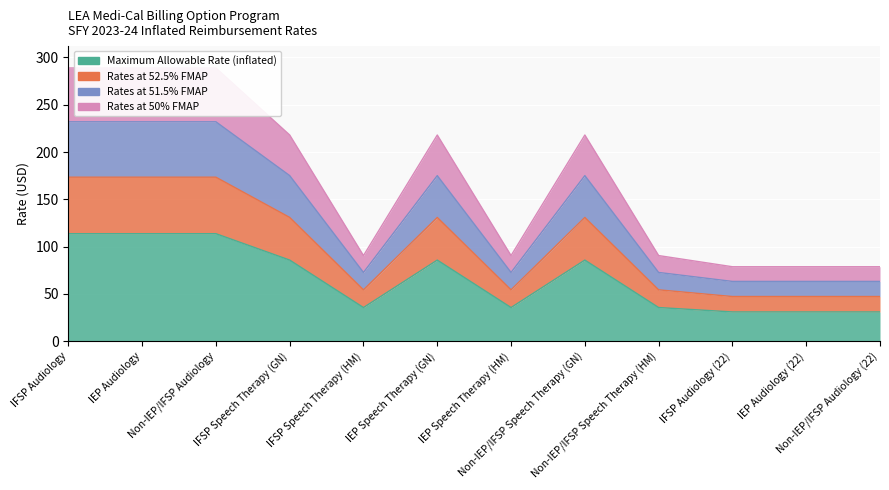

Reading left to right, what are all the values shown in this chart?

Maximum Allowable Rate (inflated): IFSP Audiology=113.7	IEP Audiology=113.7	Non-IEP/IFSP Audiology=113.7	IFSP Speech Therapy (GN)=85.8	IFSP Speech Therapy (HM)=35.7	IEP Speech Therapy (GN)=85.8	IEP Speech Therapy (HM)=35.7	Non-IEP/IFSP Speech Therapy (GN)=85.8	Non-IEP/IFSP Speech Therapy (HM)=35.7	IFSP Audiology (22)=31.0	IEP Audiology (22)=31.0	Non-IEP/IFSP Audiology (22)=31.0
Rates at 52.5% FMAP: IFSP Audiology=173.4	IEP Audiology=173.4	Non-IEP/IFSP Audiology=173.4	IFSP Speech Therapy (GN)=130.9	IFSP Speech Therapy (HM)=54.4	IEP Speech Therapy (GN)=130.9	IEP Speech Therapy (HM)=54.4	Non-IEP/IFSP Speech Therapy (GN)=130.9	Non-IEP/IFSP Speech Therapy (HM)=54.4	IFSP Audiology (22)=47.3	IEP Audiology (22)=47.3	Non-IEP/IFSP Audiology (22)=47.3
Rates at 51.5% FMAP: IFSP Audiology=232.0	IEP Audiology=232.0	Non-IEP/IFSP Audiology=232.0	IFSP Speech Therapy (GN)=175.1	IFSP Speech Therapy (HM)=72.8	IEP Speech Therapy (GN)=175.1	IEP Speech Therapy (HM)=72.8	Non-IEP/IFSP Speech Therapy (GN)=175.1	Non-IEP/IFSP Speech Therapy (HM)=72.8	IFSP Audiology (22)=63.3	IEP Audiology (22)=63.3	Non-IEP/IFSP Audiology (22)=63.3
Rates at 50% FMAP: IFSP Audiology=288.9	IEP Audiology=288.9	Non-IEP/IFSP Audiology=288.9	IFSP Speech Therapy (GN)=218.0	IFSP Speech Therapy (HM)=90.6	IEP Speech Therapy (GN)=218.0	IEP Speech Therapy (HM)=90.6	Non-IEP/IFSP Speech Therapy (GN)=218.0	Non-IEP/IFSP Speech Therapy (HM)=90.6	IFSP Audiology (22)=78.8	IEP Audiology (22)=78.8	Non-IEP/IFSP Audiology (22)=78.8